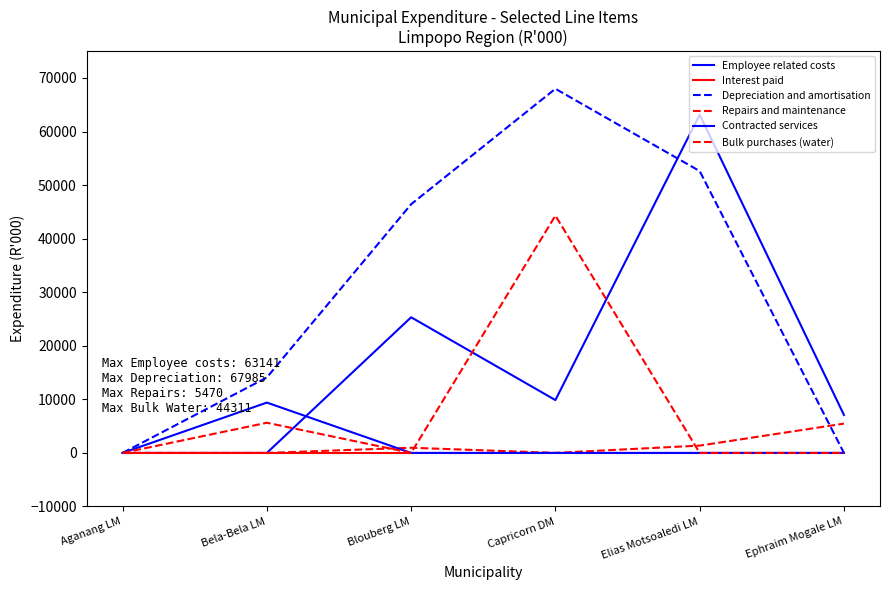

How many lines are shown in the chart?

6